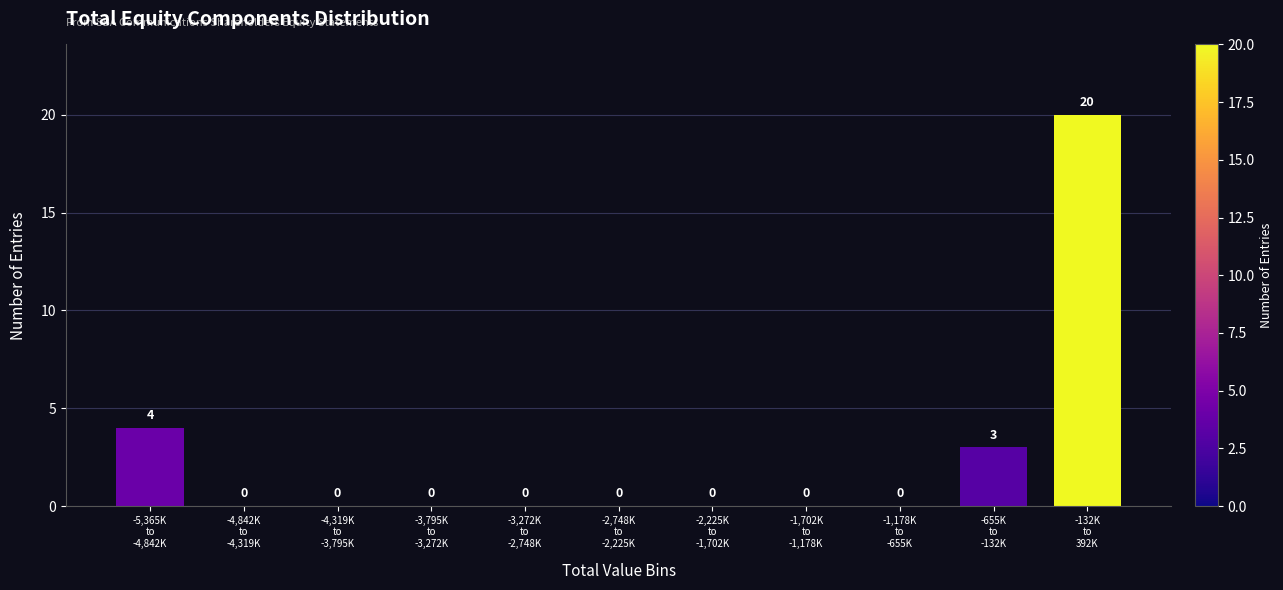

What is the maximum value shown in the chart?

20